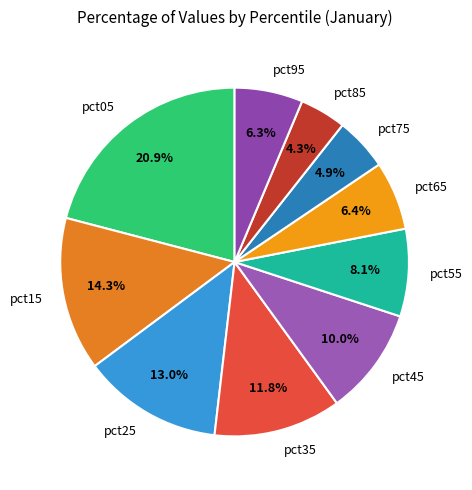

How many segments does this pie chart have?

10